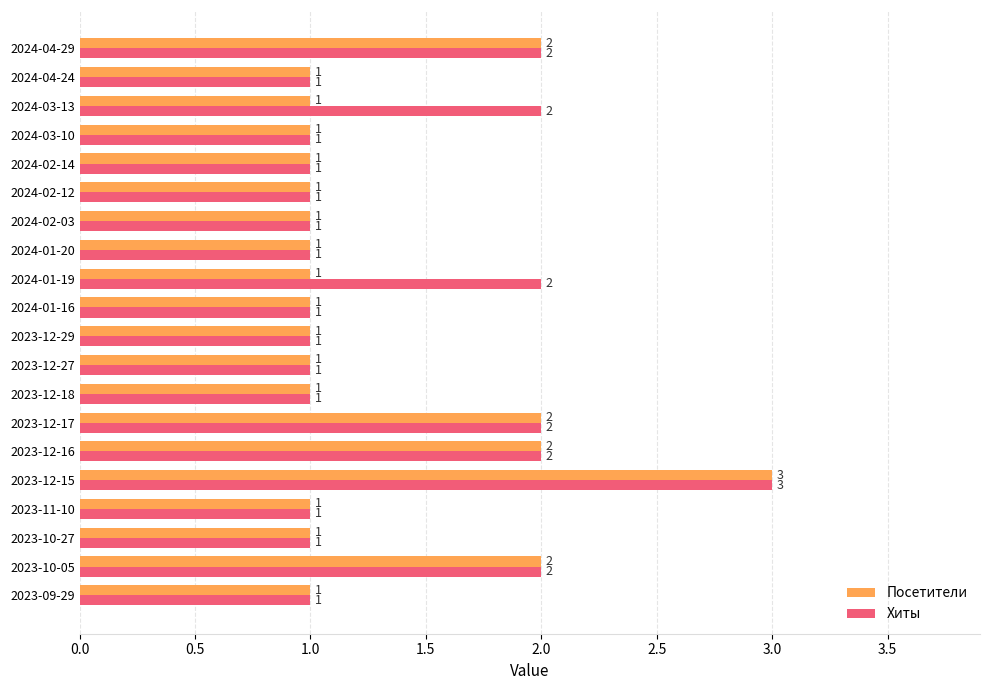

List the series in order of their overall mean, highest first.

Хиты, Посетители